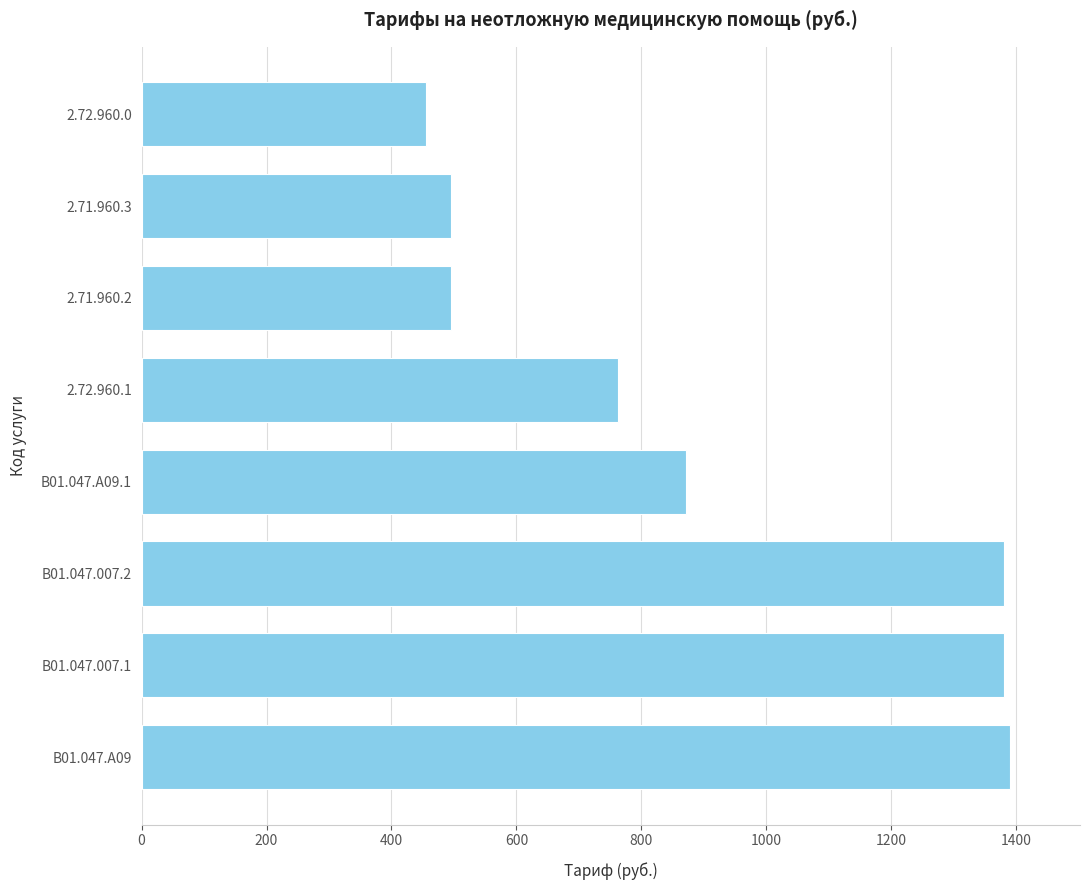

What is the ratio of the value at 2.72.960.0 to the value at 2.71.960.3?

0.9